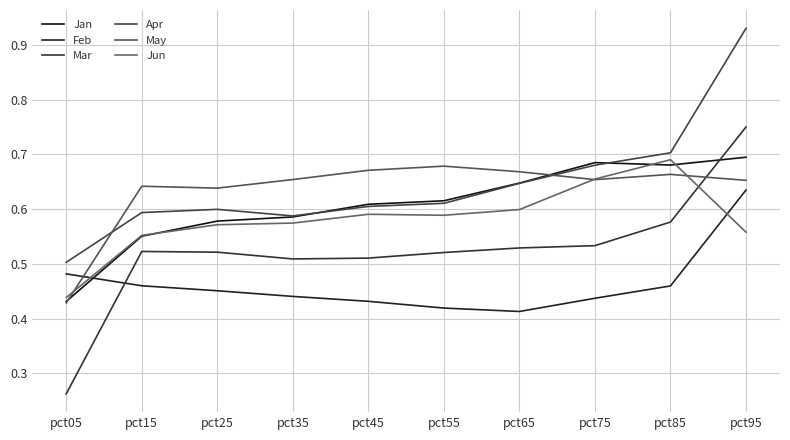

True or false: Jun has a value of 0.6 at pct65.

True